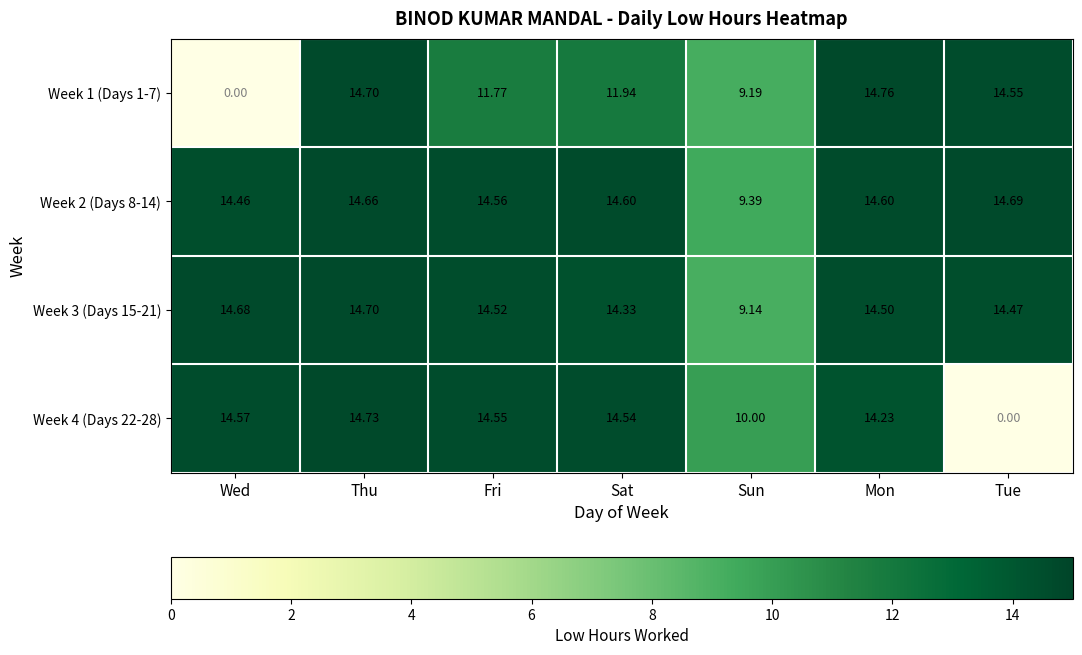

Is the value of Week 4 (Days 22-28) at Tue greater than the value of Week 2 (Days 8-14) at Thu?

No